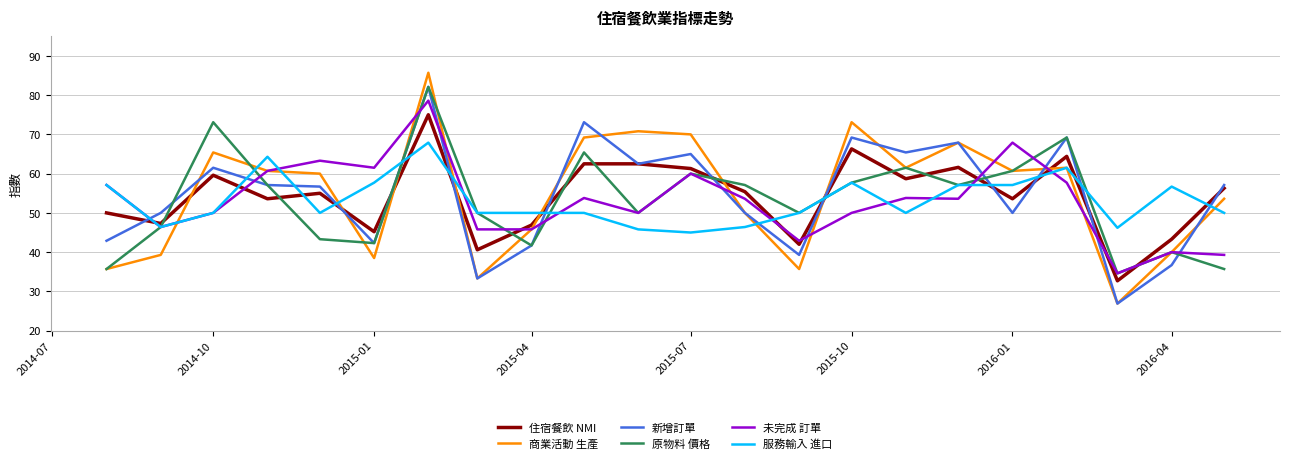

What is the minimum value for 新增訂單?

26.9